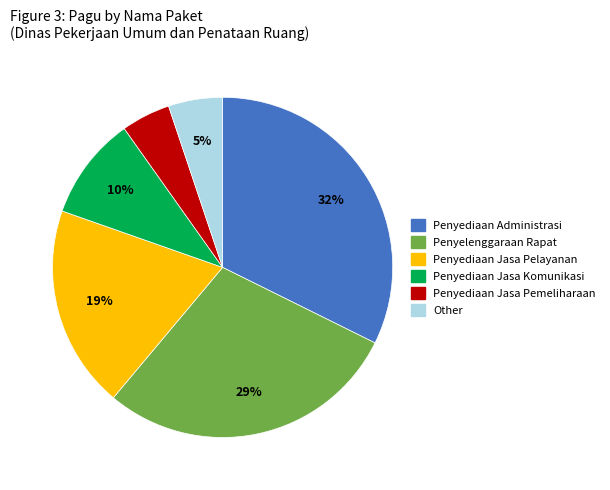

Which has a higher value, Penyediaan Jasa Pemeliharaan or Penyediaan Administrasi?

Penyediaan Administrasi